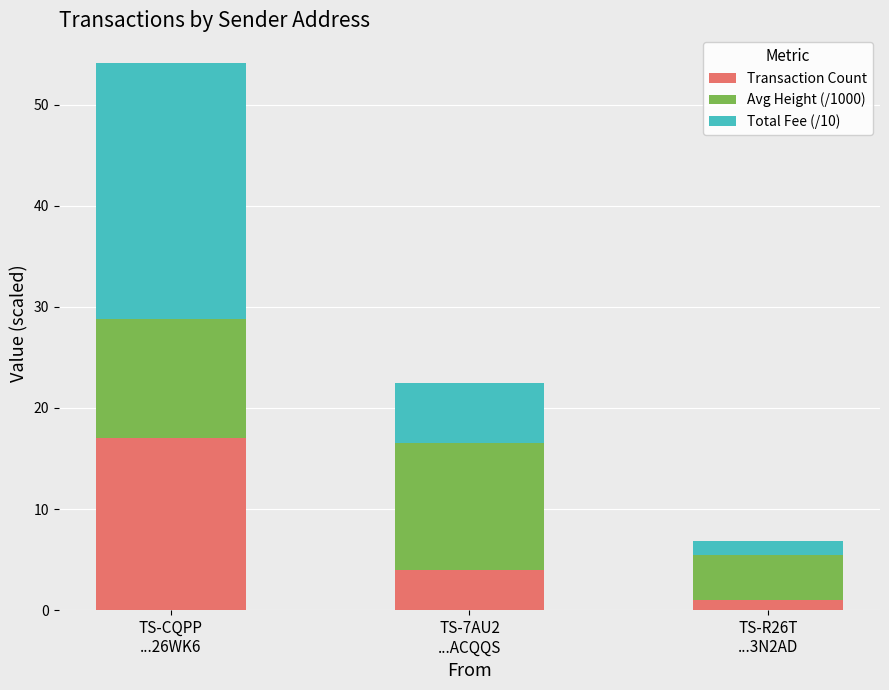

What is the sum of all Transaction Count values?

22.0